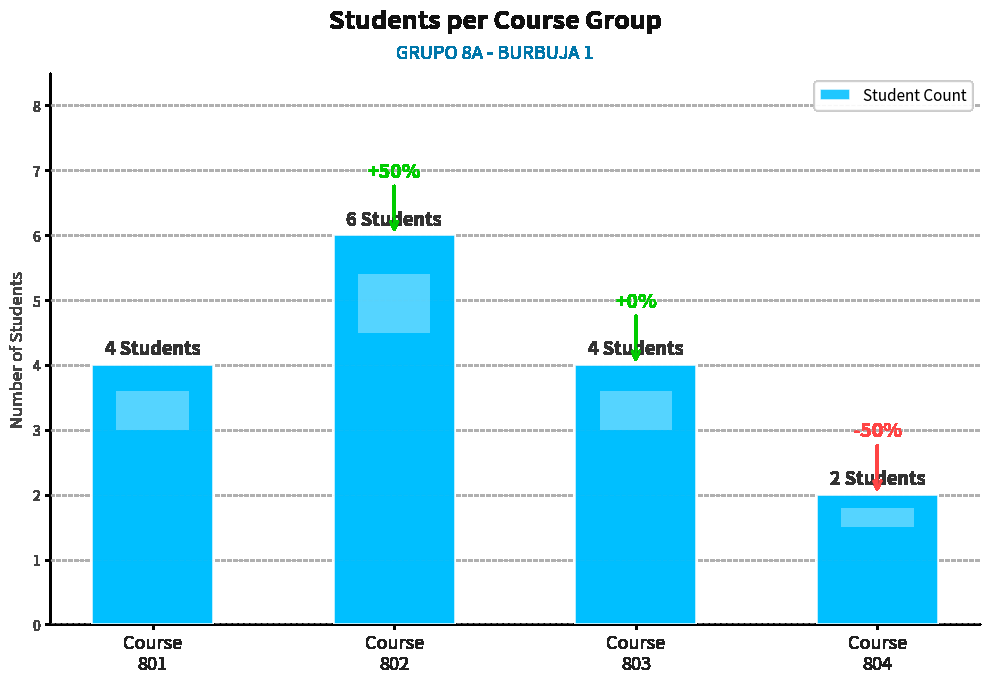

True or false: the data shows 6 at Course
802.

True